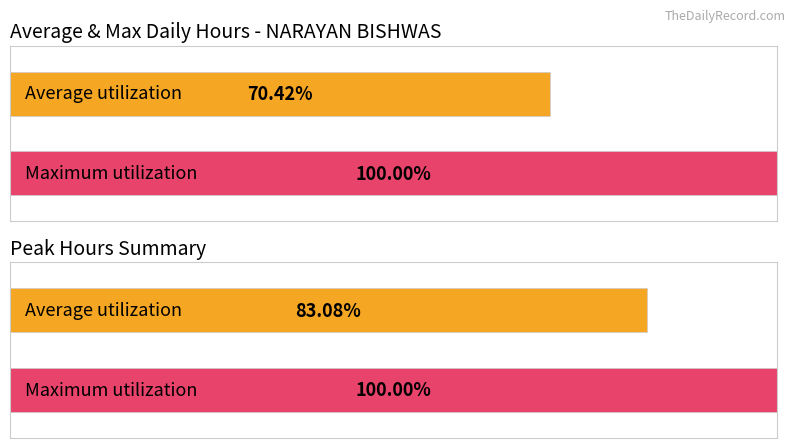

Is it true that Average utilization equals 8.8 at Day 10?

False